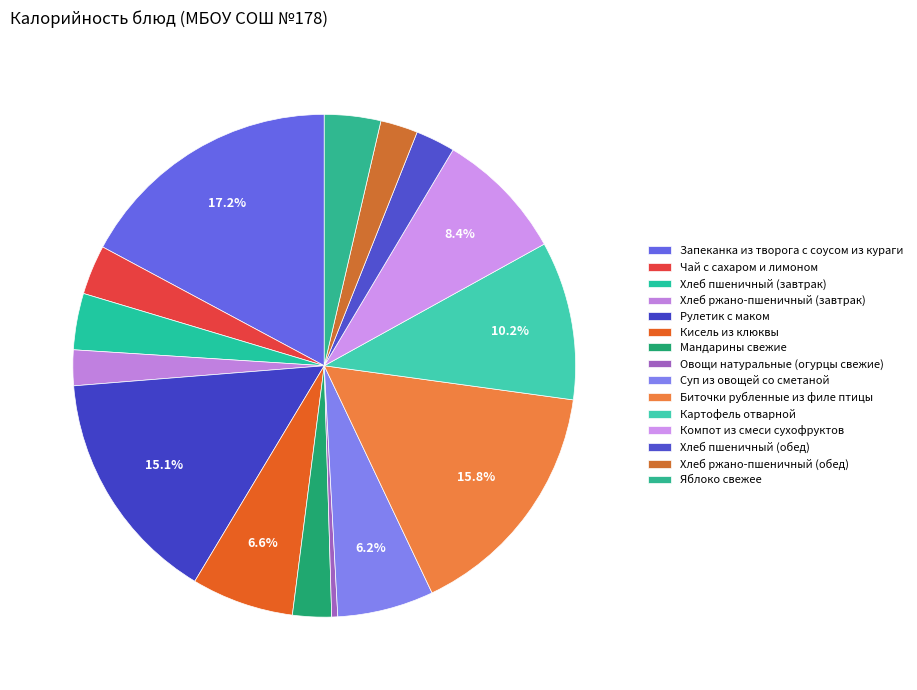

Count the number of slices in the pie.

15